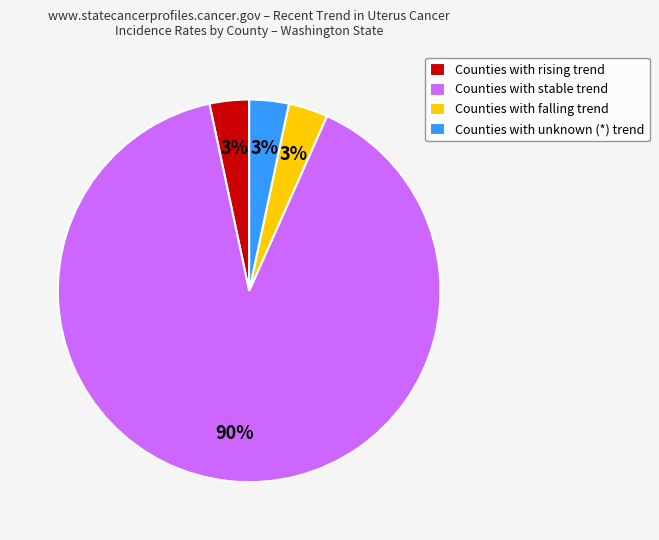

The Counties with falling trend slice represents 3% of the pie. True or false?

True